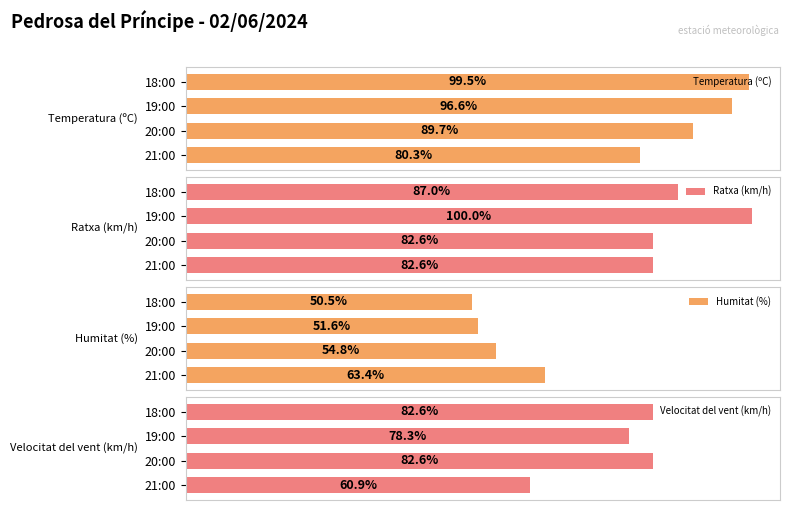

Where is Temperatura (ºC) nearest to the value 89?

20:00